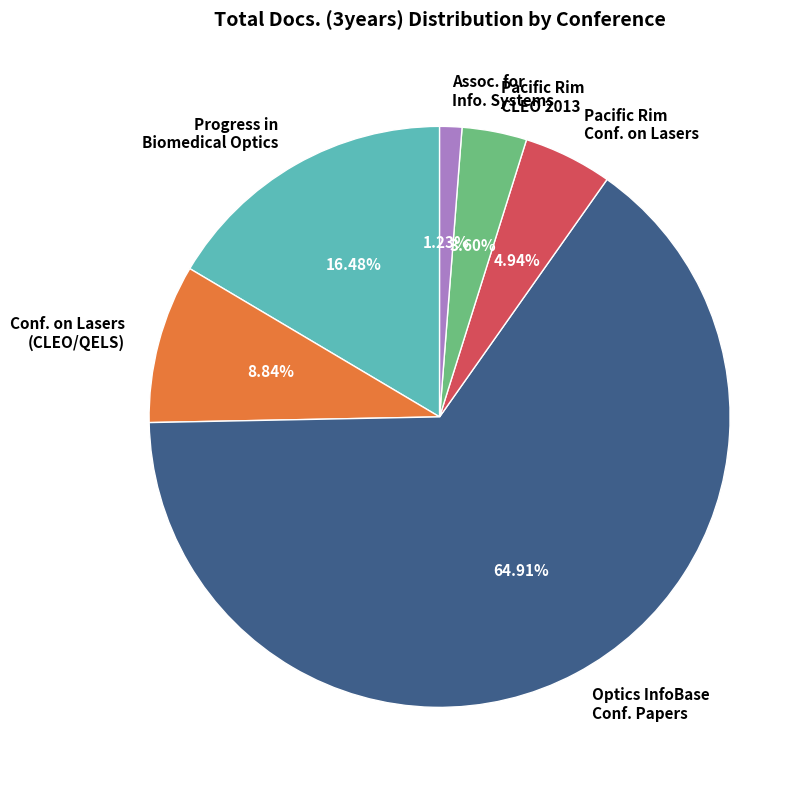

Combined, do Pacific Rim CLEO 2013 and Optics InfoBase Conf. Papers account for over 50%?

Yes